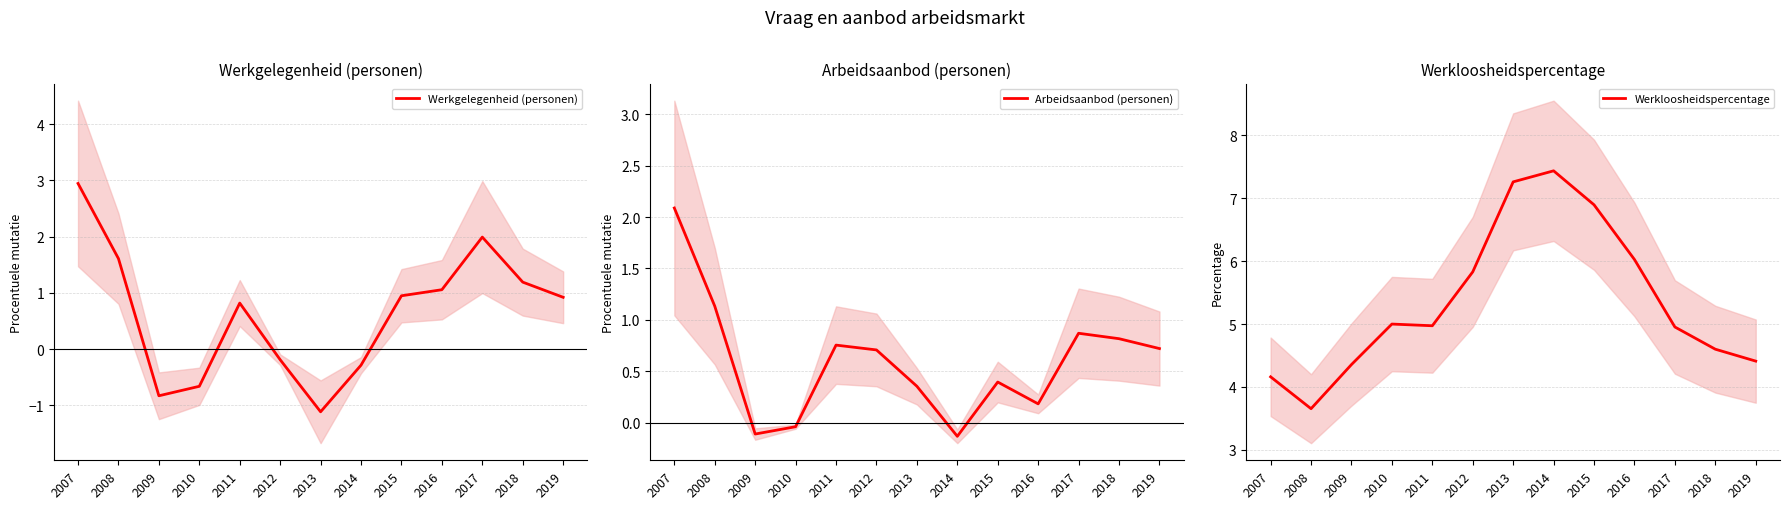

What are all the series names shown in the legend?

Werkgelegenheid (personen), Arbeidsaanbod (personen), Werkloosheidspercentage